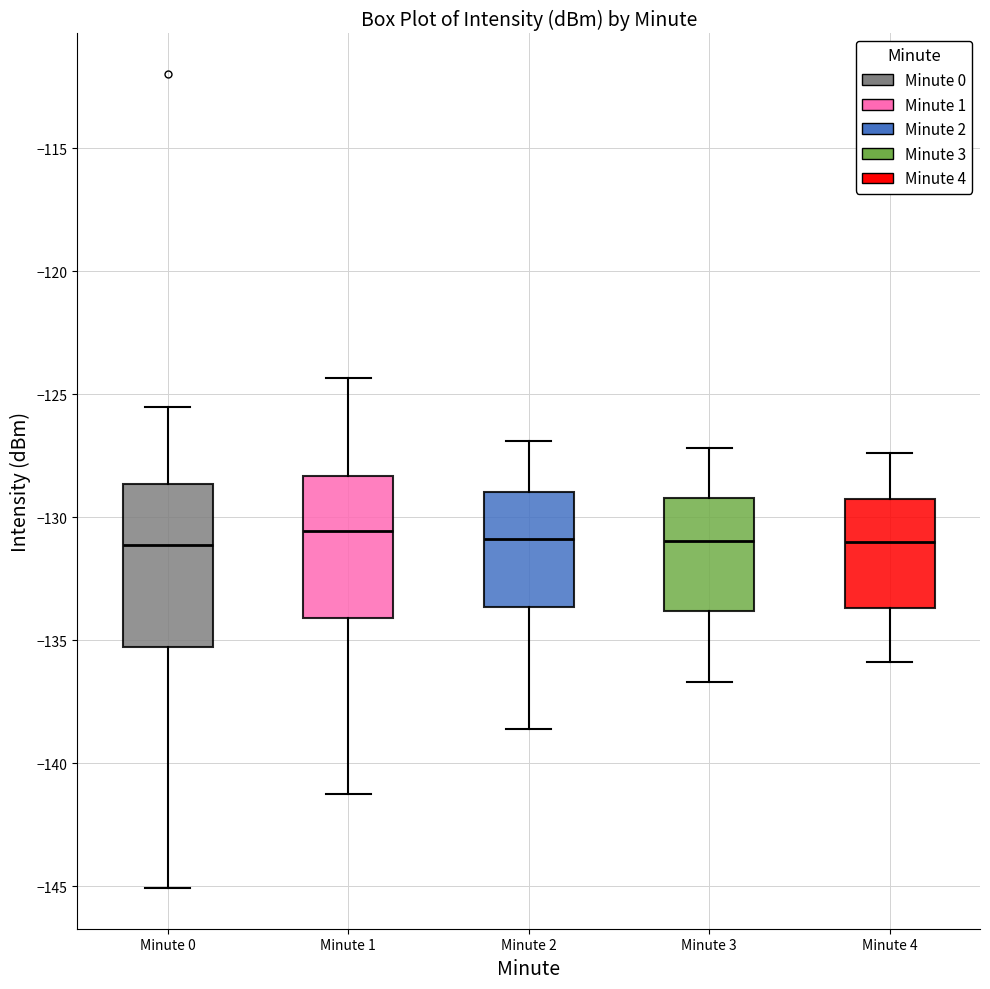

Reading left to right, read every box against the y-axis: the position of its median line, the range the box covers, and the ends of its whiskers. The values are not printed on the chart, so give them approximately, as read against the axis.

Minute 0: median -131.0, box -135.5 to -128.5, whiskers -145.0 to -125.5
Minute 1: median -130.5, box -134.0 to -128.5, whiskers -141.0 to -124.5
Minute 2: median -131.0, box -133.5 to -129.0, whiskers -138.5 to -127.0
Minute 3: median -131.0, box -134.0 to -129.0, whiskers -136.5 to -127.0
Minute 4: median -131.0, box -133.5 to -129.5, whiskers -136.0 to -127.5